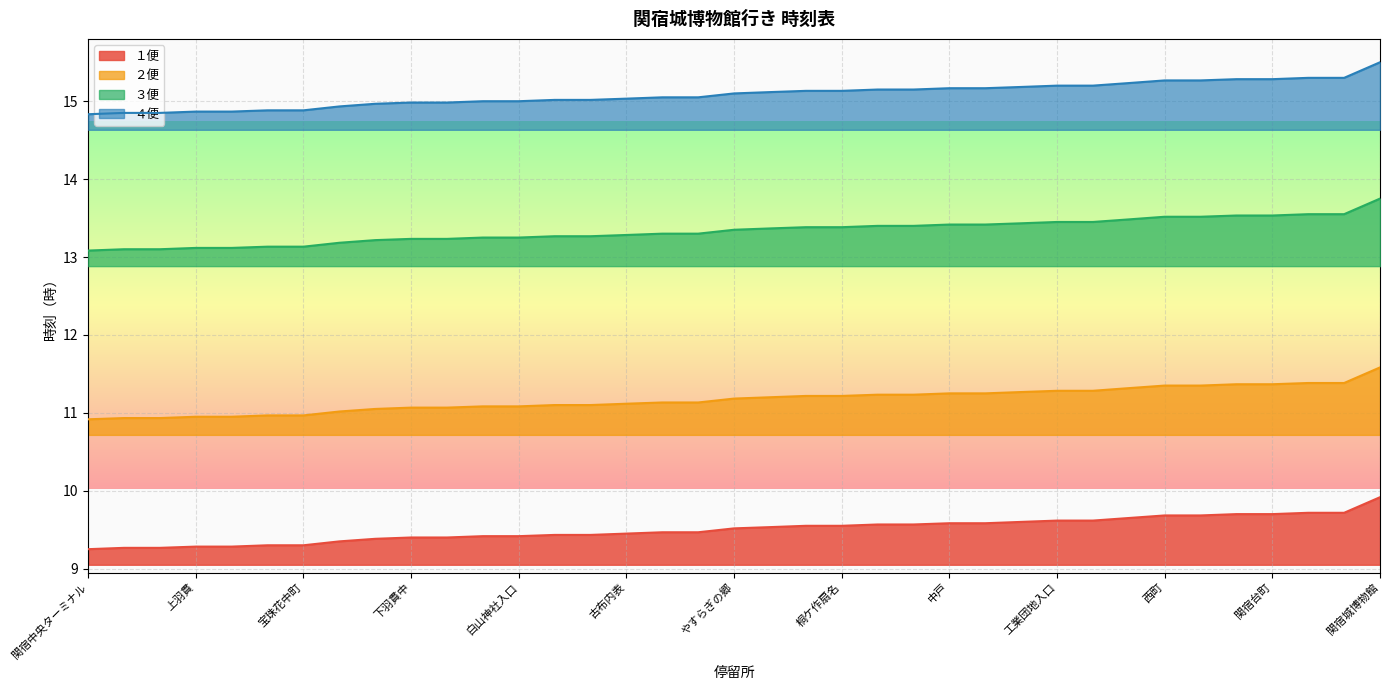

What is the average value of the １便 series?

9.5